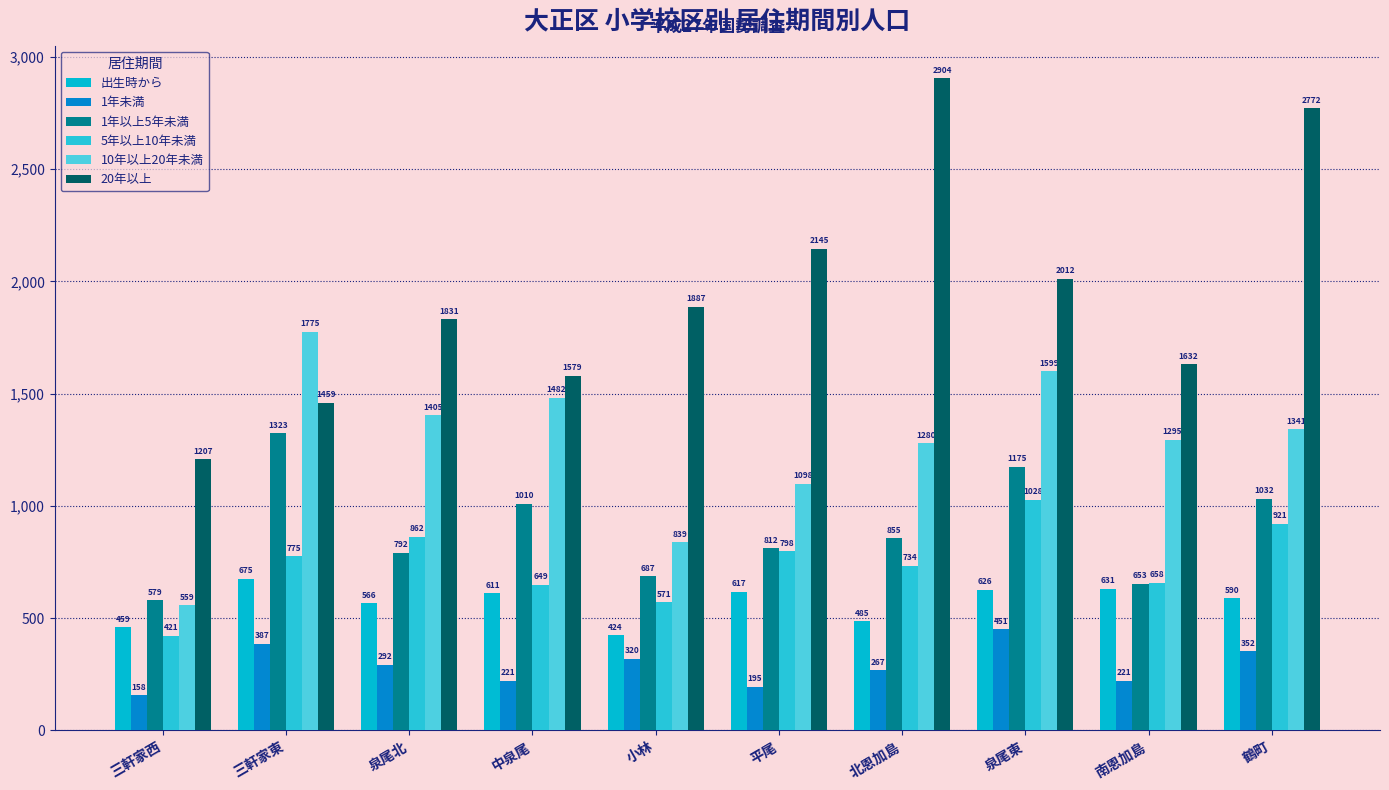

What is the label of the 6th bar from the left?

平尾